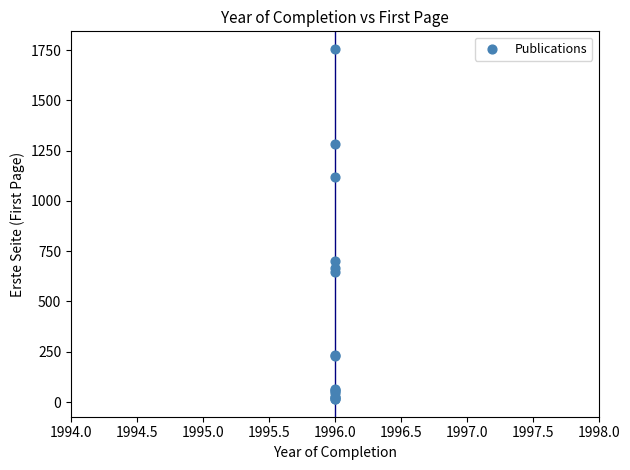

What Y value in the scatter plot is closest to 885?

701